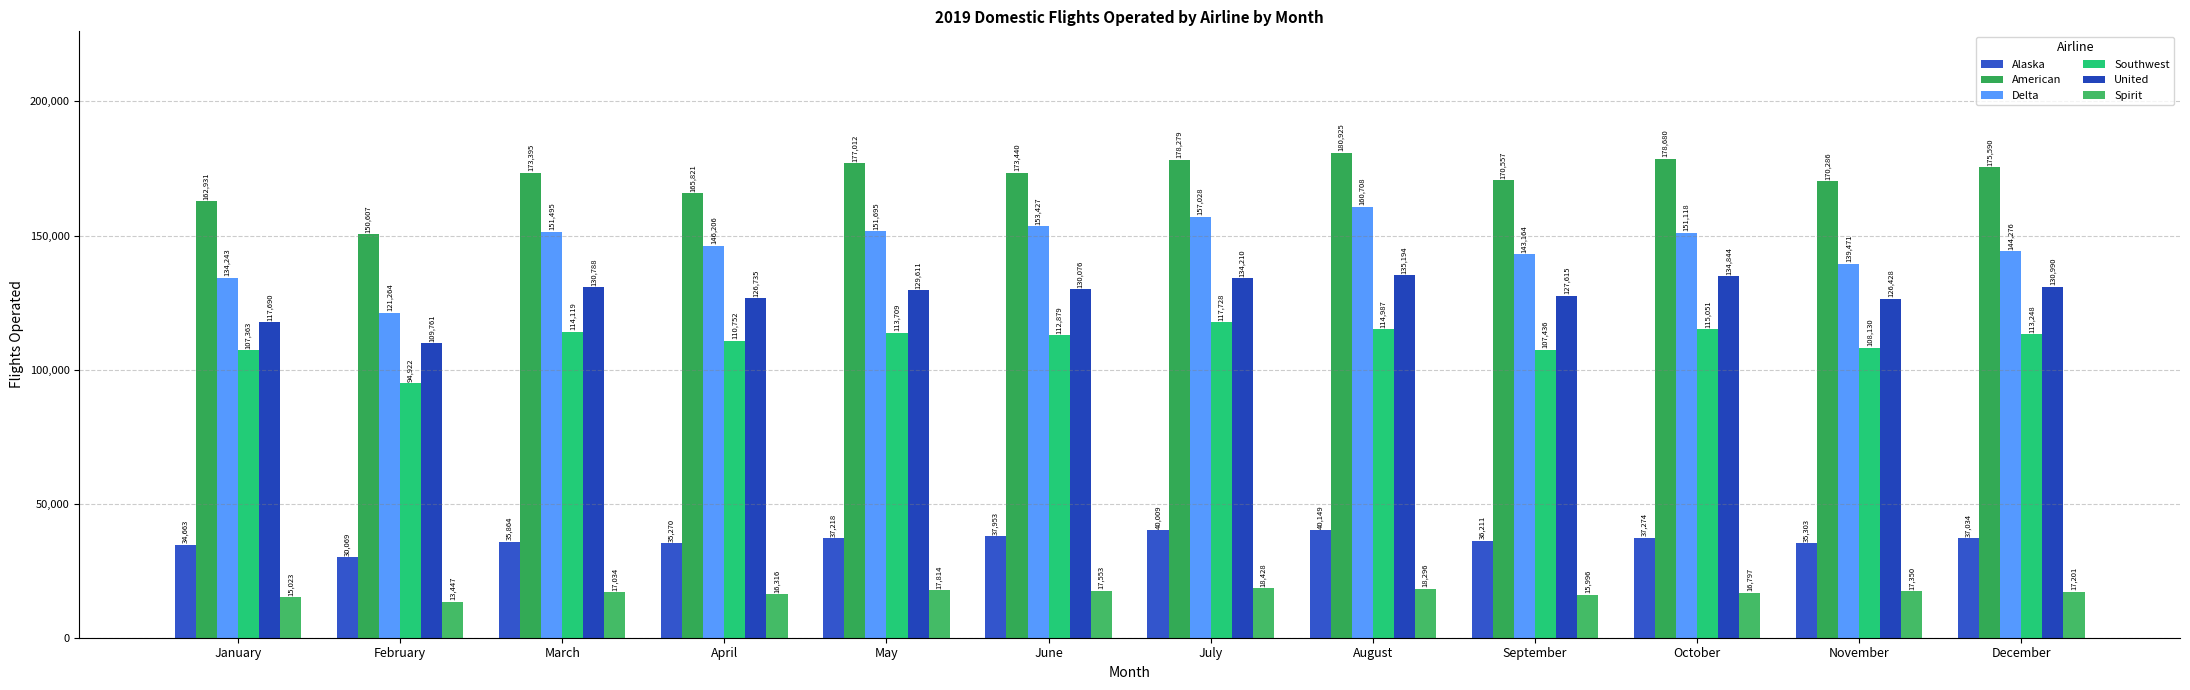

Which series has the largest range (max minus min)?

Delta